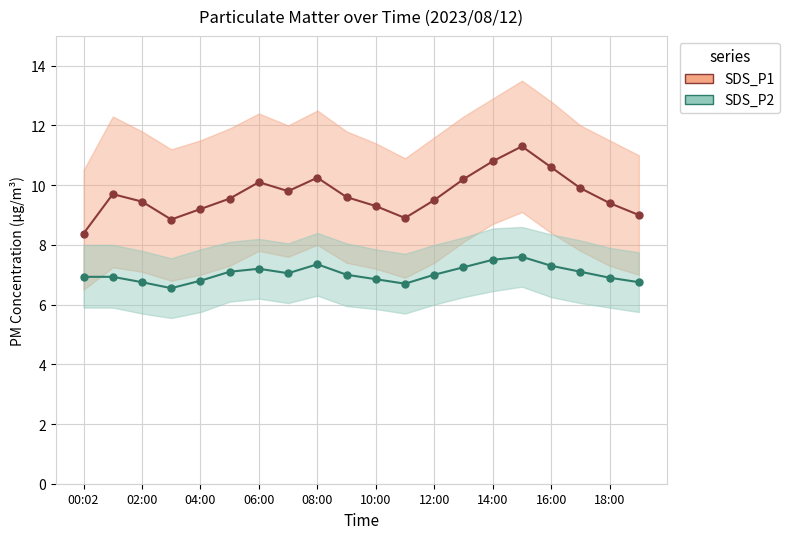

How many data points does each series have?

20